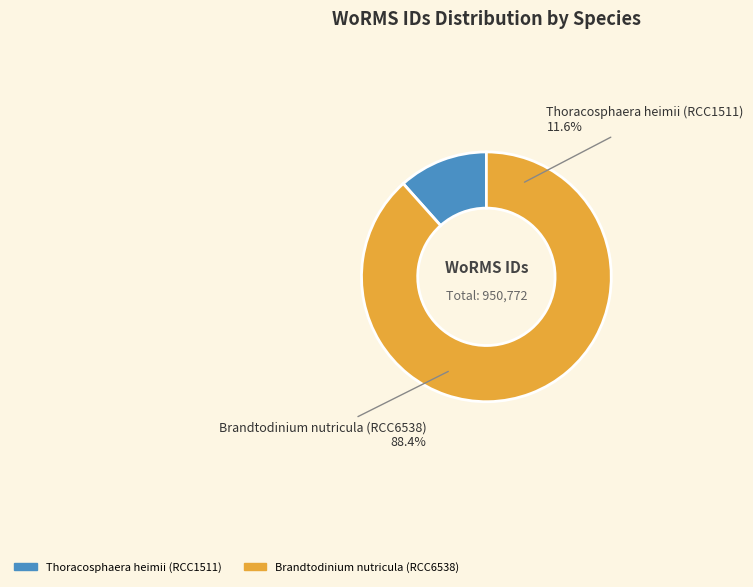

To the nearest percent, what portion does Brandtodinium nutricula (RCC6538) represent?

88%